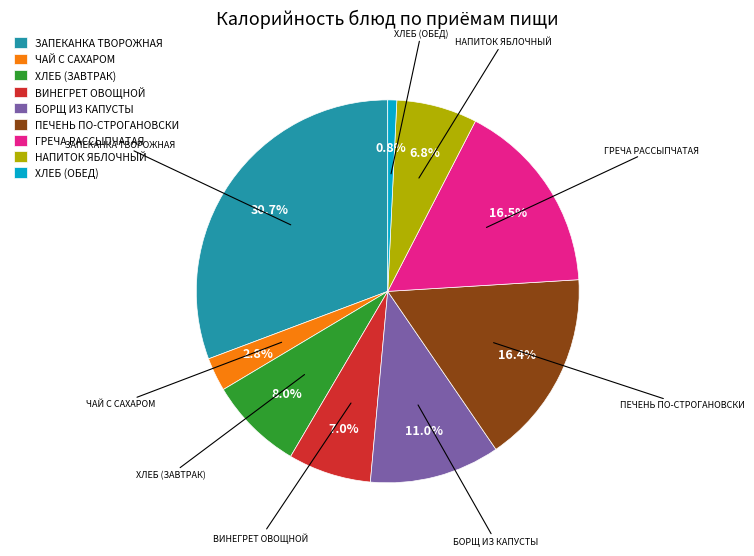

What is the ratio of the value at ВИНЕГРЕТ ОВОЩНОЙ to the value at ЧАЙ С САХАРОМ?

2.5